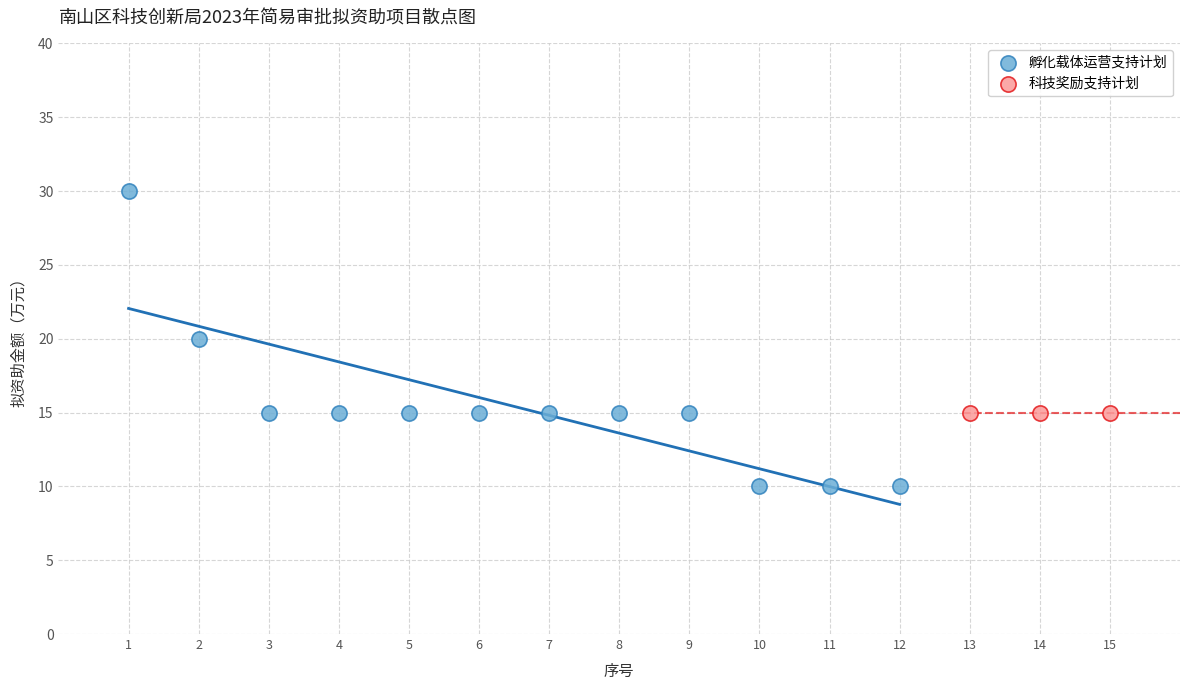

Which series reaches the maximum Y coordinate?

孵化载体运营支持计划